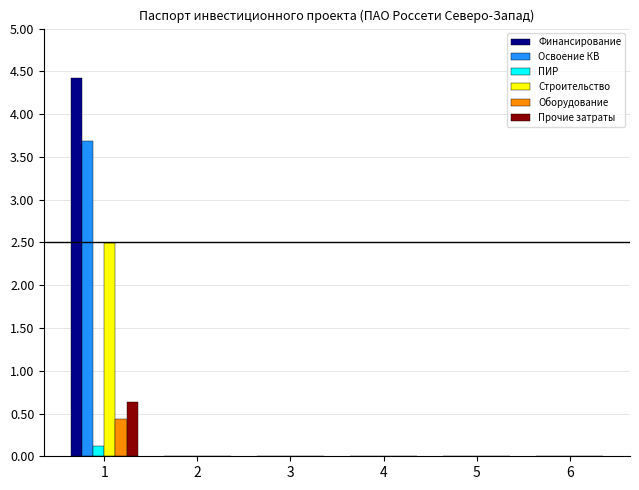

Are the bars horizontal?

No